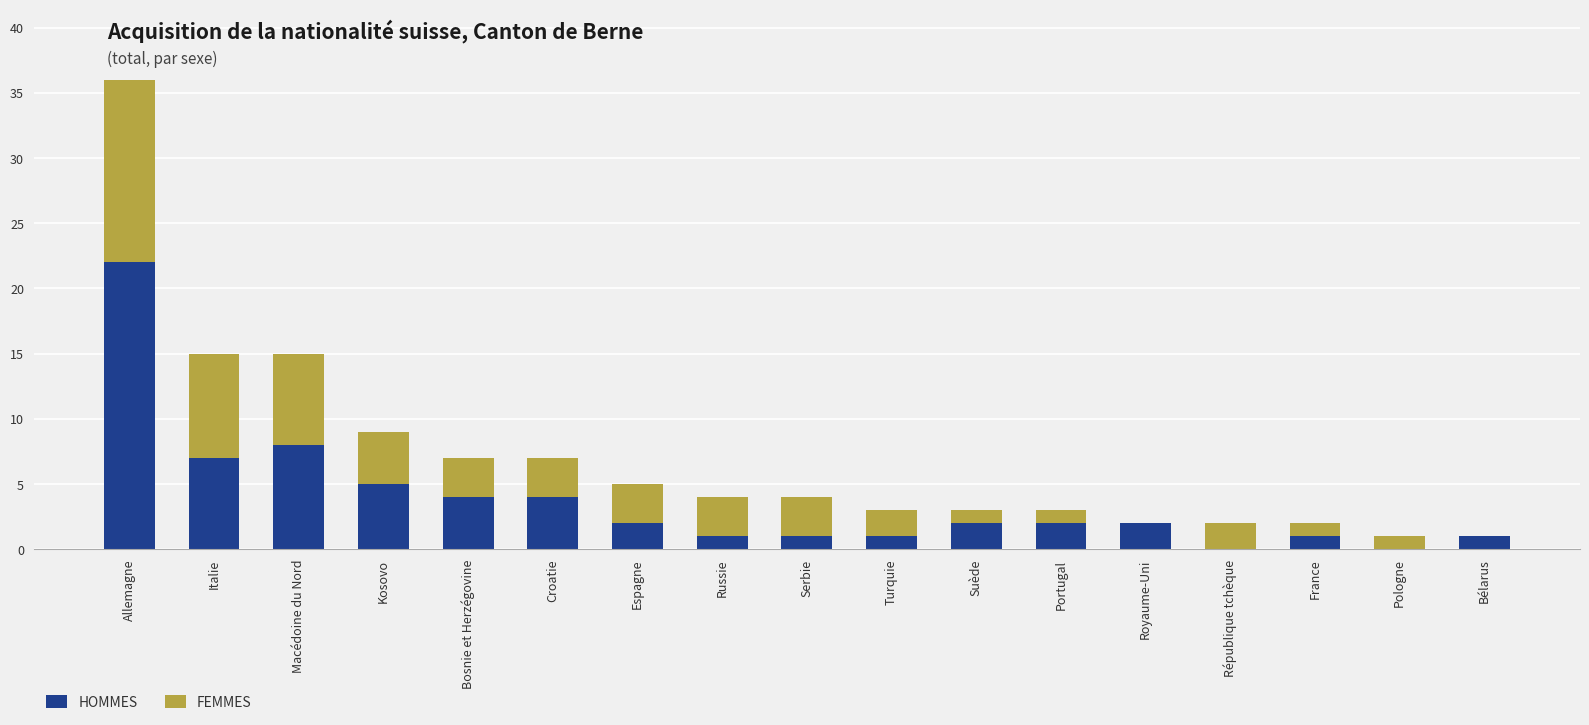

At which category is the sum across all series the highest?

Allemagne